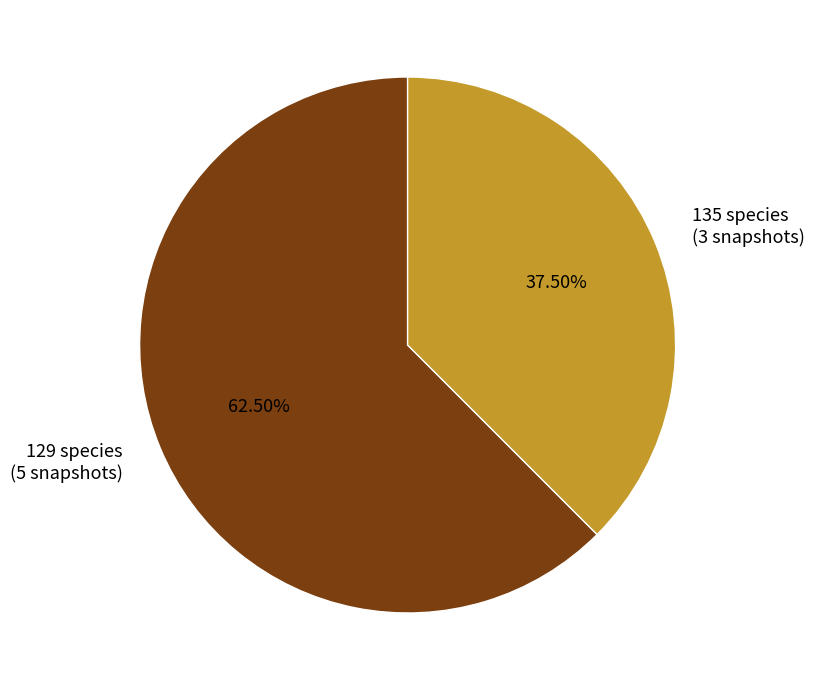

Rank the categories by value from highest to lowest.

129 species (5 snapshots), 135 species (3 snapshots)